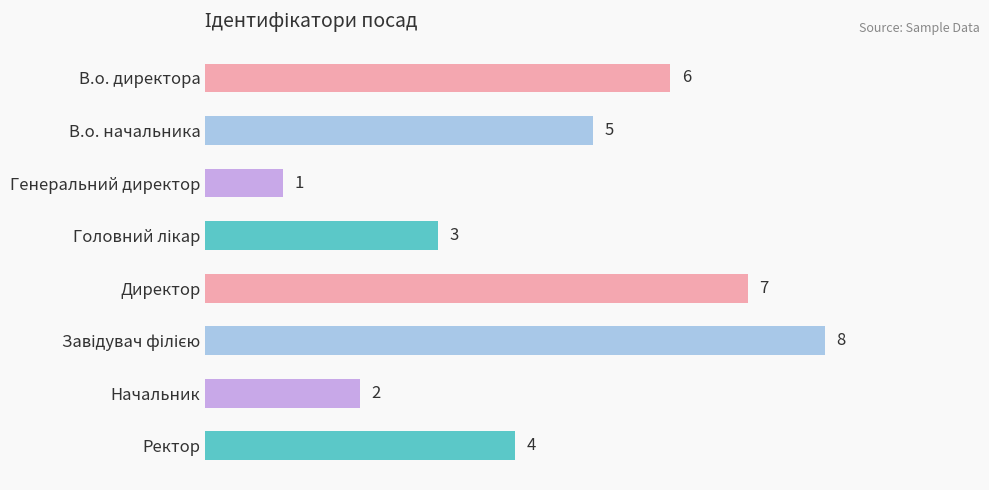

True or false: the data shows 6 at В.о. директора.

True